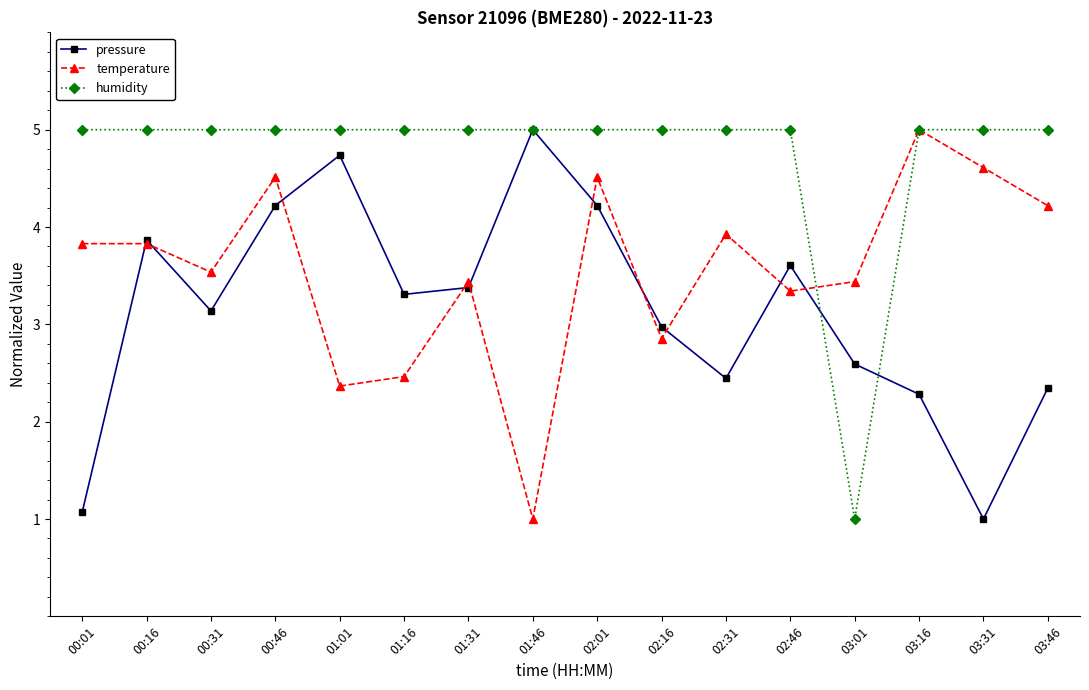

What is the average value of the temperature series?

3.6